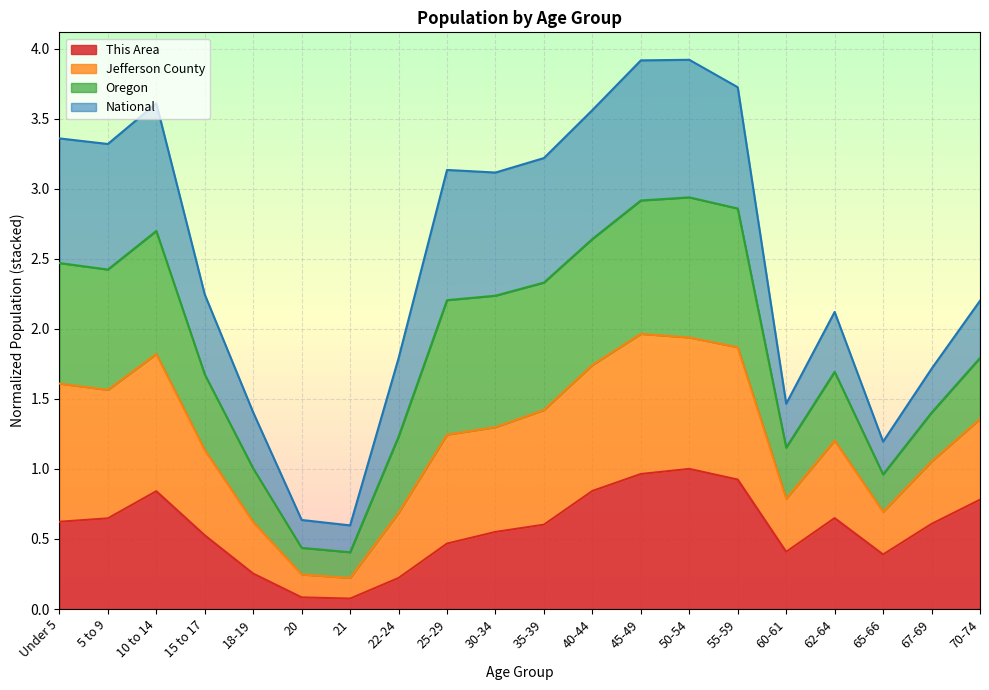

True or false: Jefferson County has a value of 5.4 at 25-29.

False